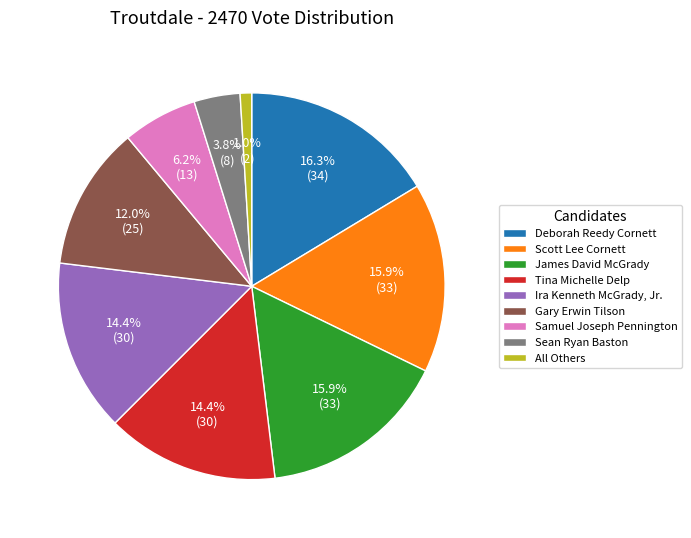

Does Sean Ryan Baston represent more than half of the total?

No